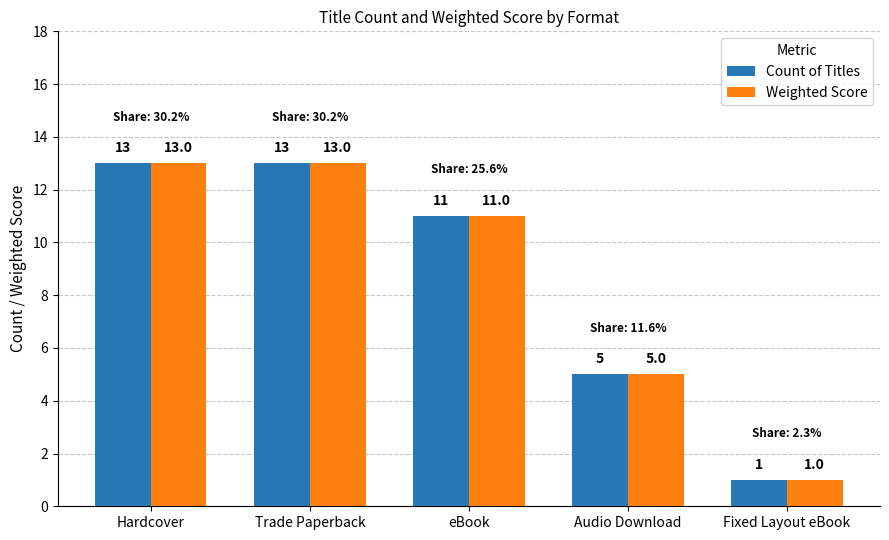

What is the difference between the maximum and minimum values in the Weighted Score series?

12